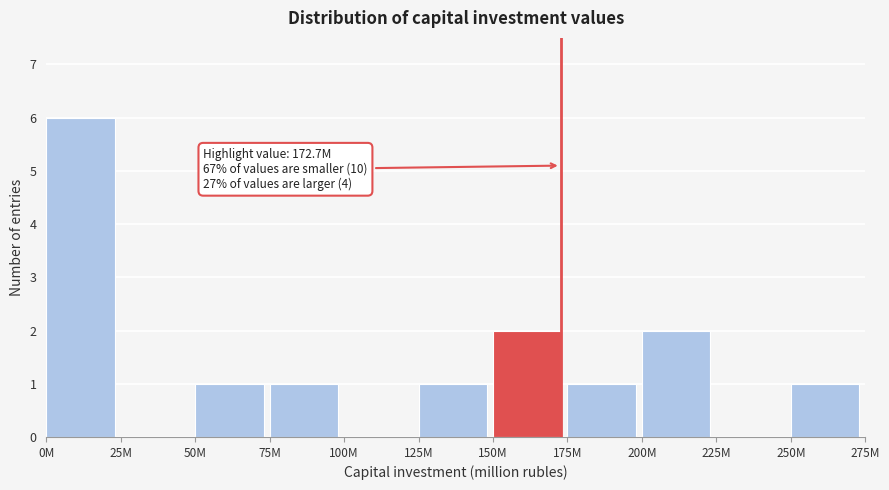

Reading left to right, list all the values displayed in this chart.

0M=6	25M=0	50M=1	75M=1	100M=0	125M=1	150M=2	175M=1	200M=2	225M=0	250M=1